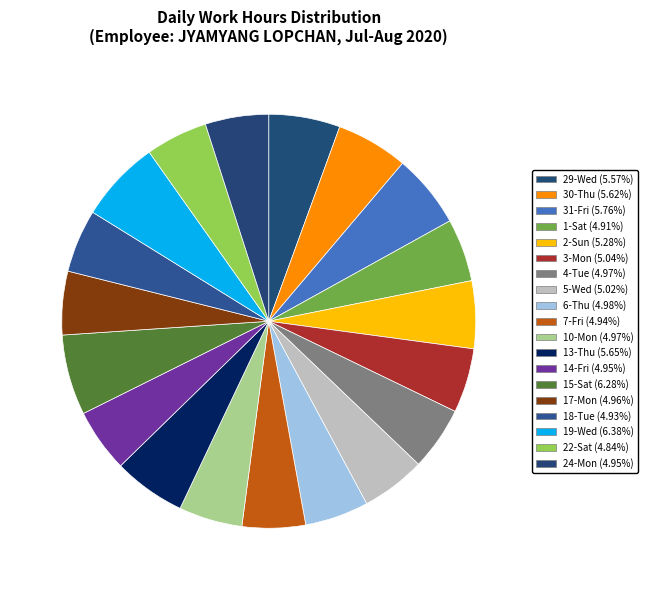

To the nearest percent, what portion does 22-Sat represent?

5%